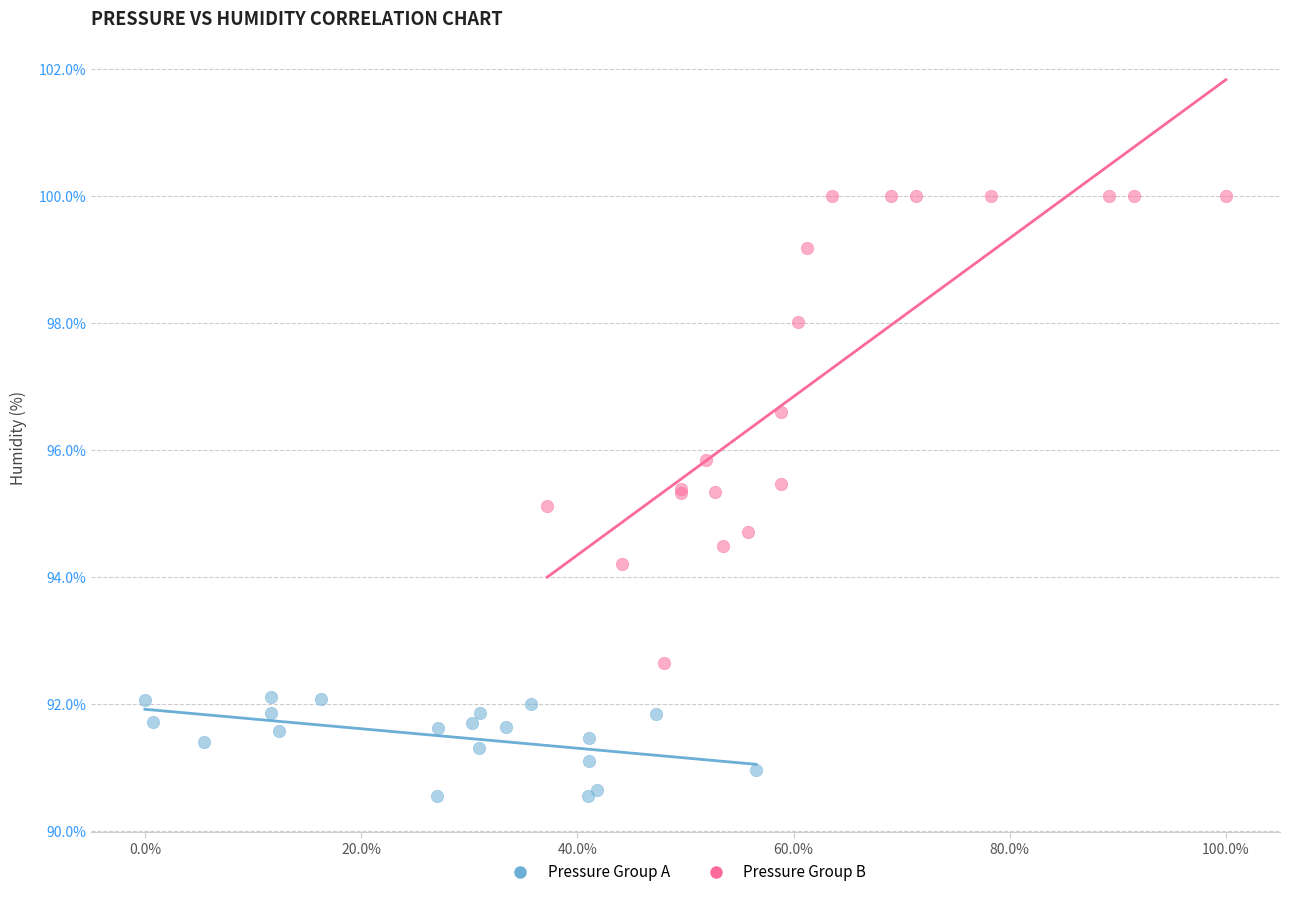

What are all the series names shown in the legend?

Pressure Group A, Pressure Group B